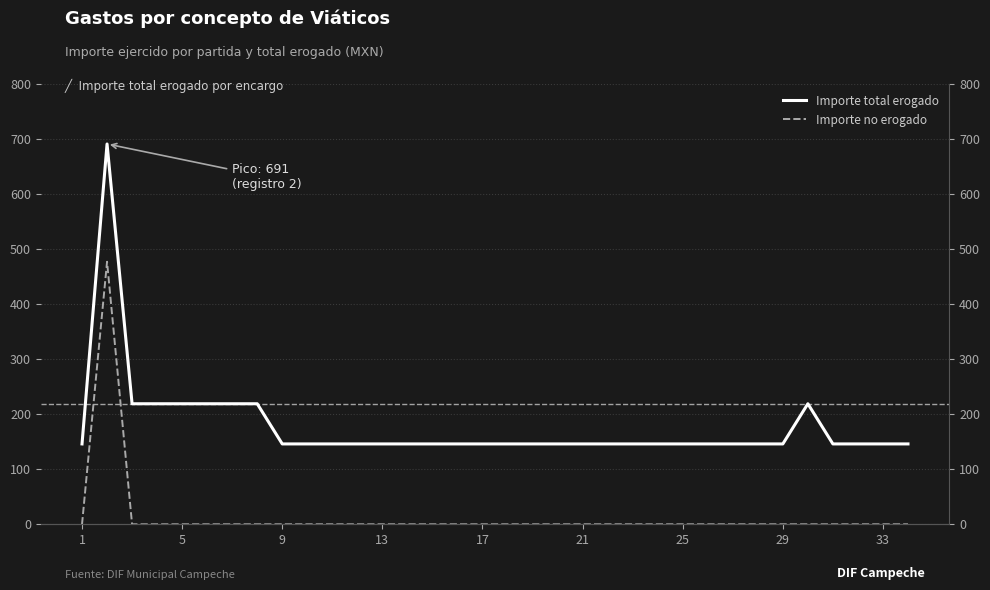

Rank the series by their maximum value, from highest to lowest.

Importe total erogado, Importe no erogado